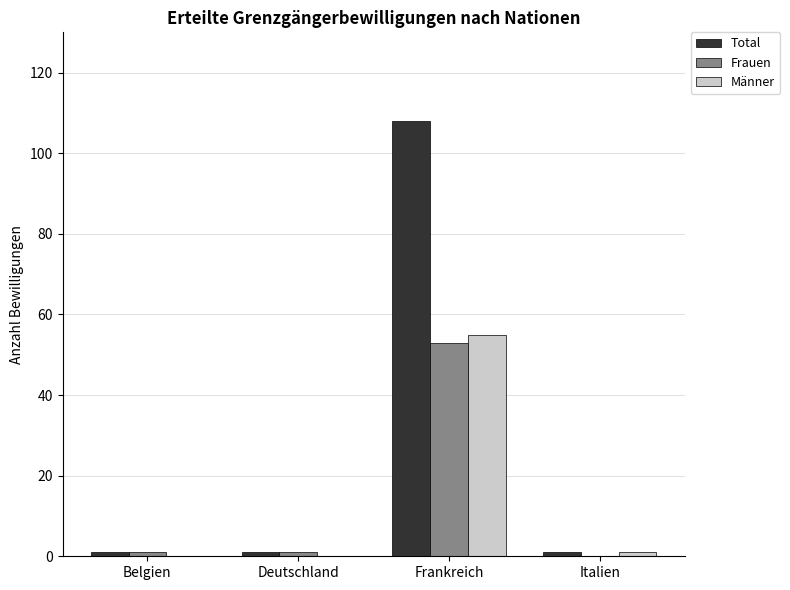

Are the bars horizontal?

No